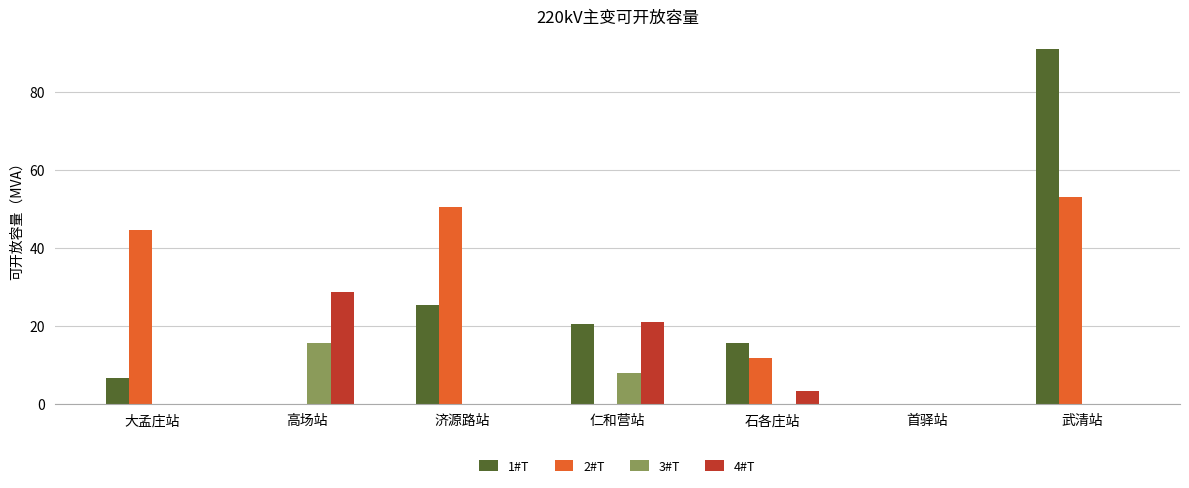

True or false: 3#T has a value of 28.0 at 高场站.

False